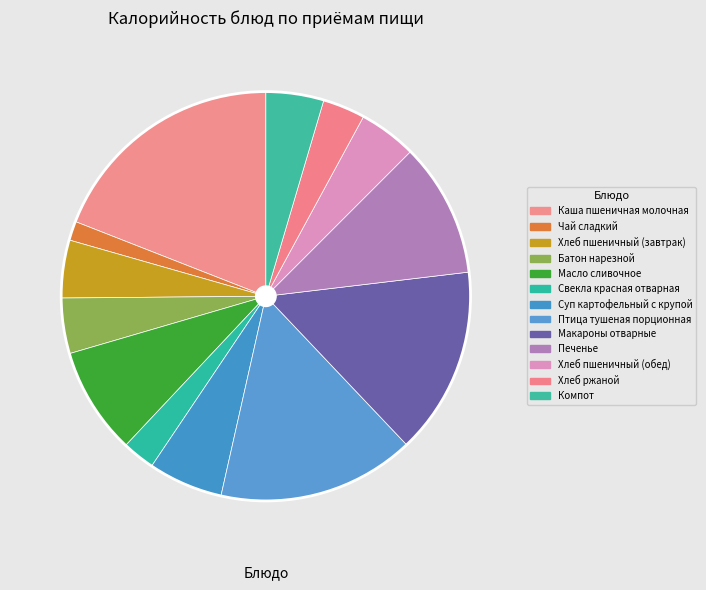

Count the number of slices in the pie.

13